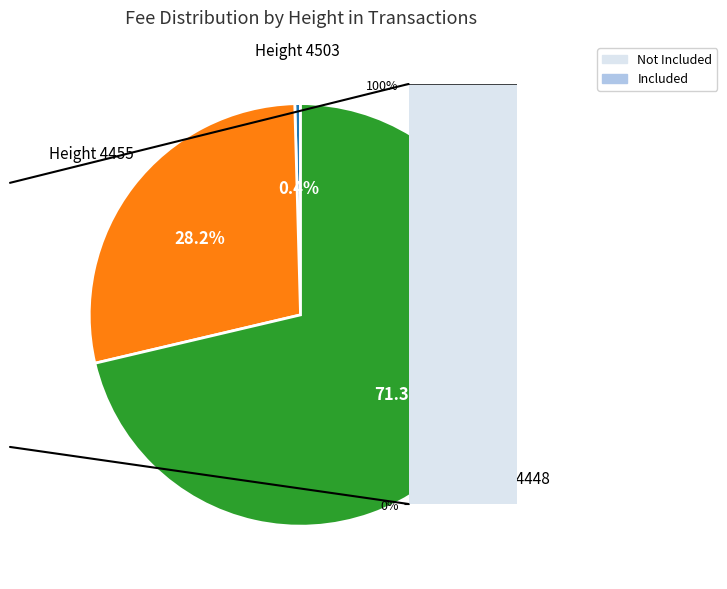

Does any single category account for the majority?

Yes